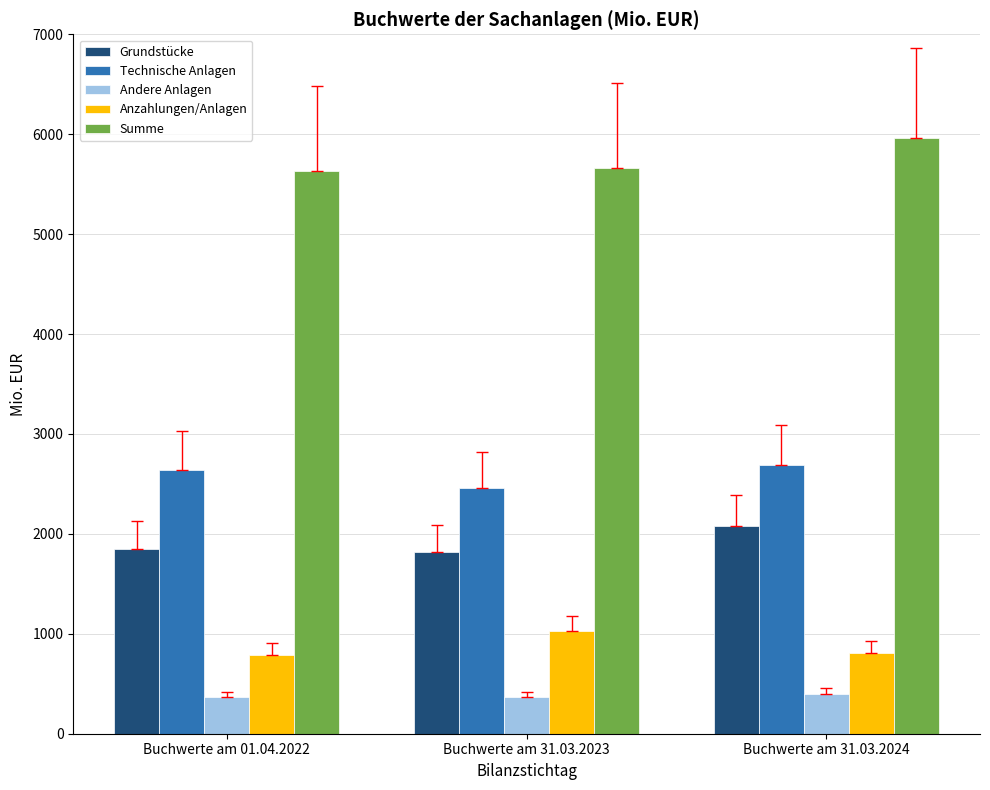

What is the difference between the Andere Anlagen values at Buchwerte am 31.03.2024 and Buchwerte am 31.03.2023?

29.5